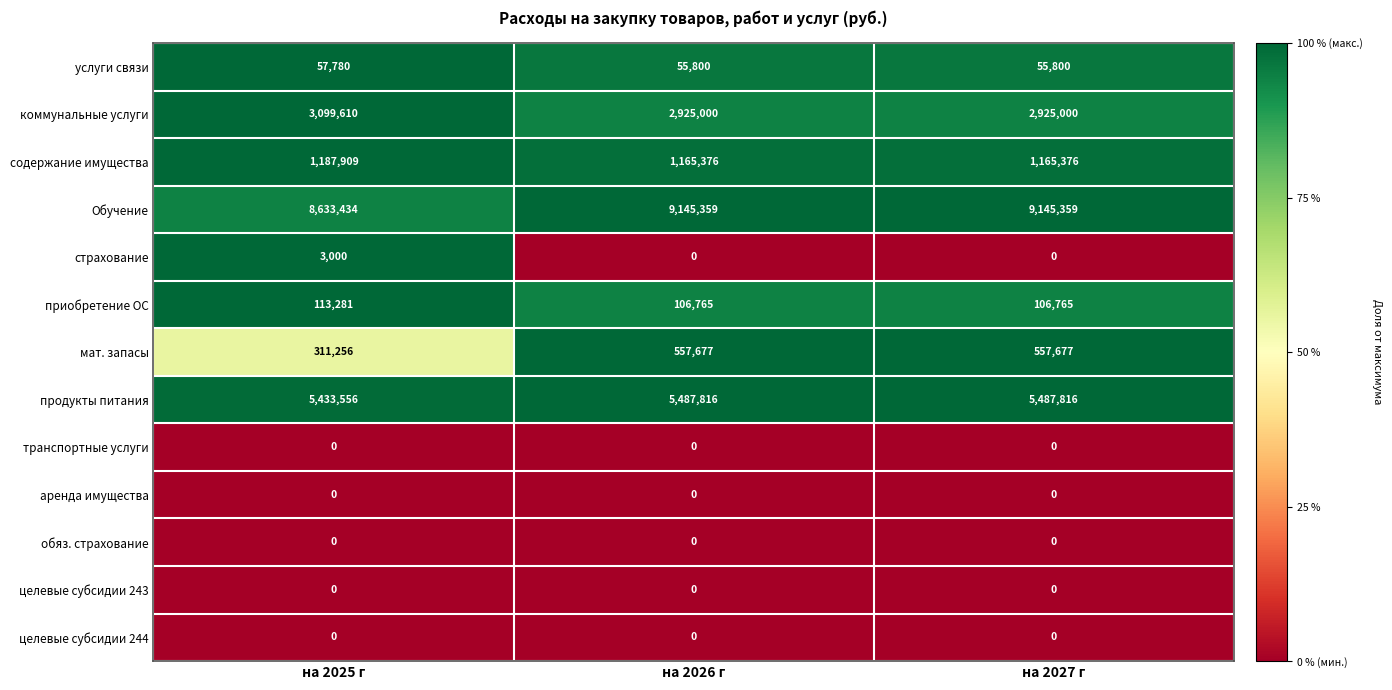

At which label is Обучение closest to 8889396?

на 2025 г